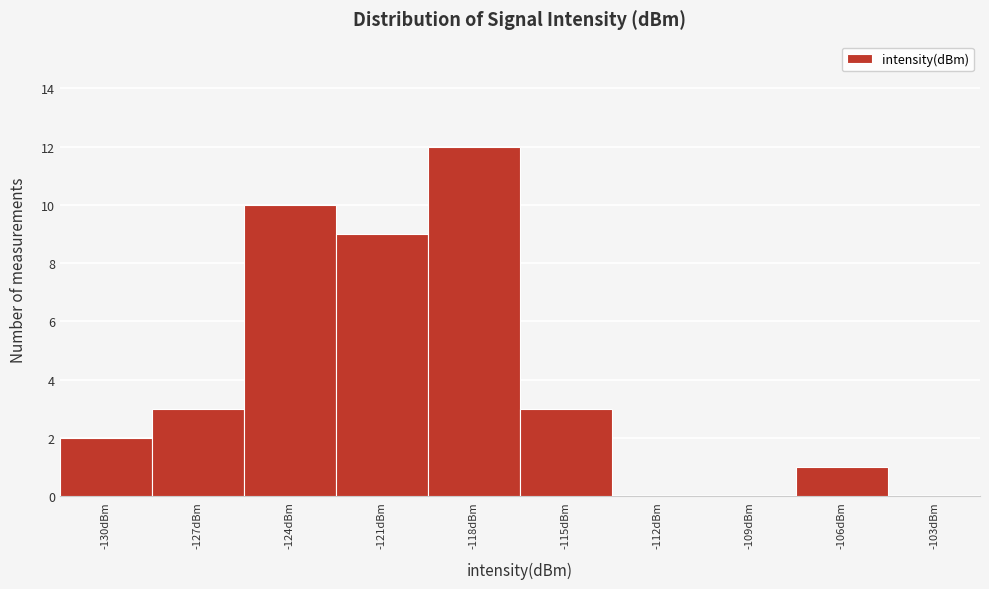

Reading right to left, transcribe all the data shown in this chart.

-103dBm=0	-106dBm=1	-109dBm=0	-112dBm=0	-115dBm=3	-118dBm=12	-121dBm=9	-124dBm=10	-127dBm=3	-130dBm=2